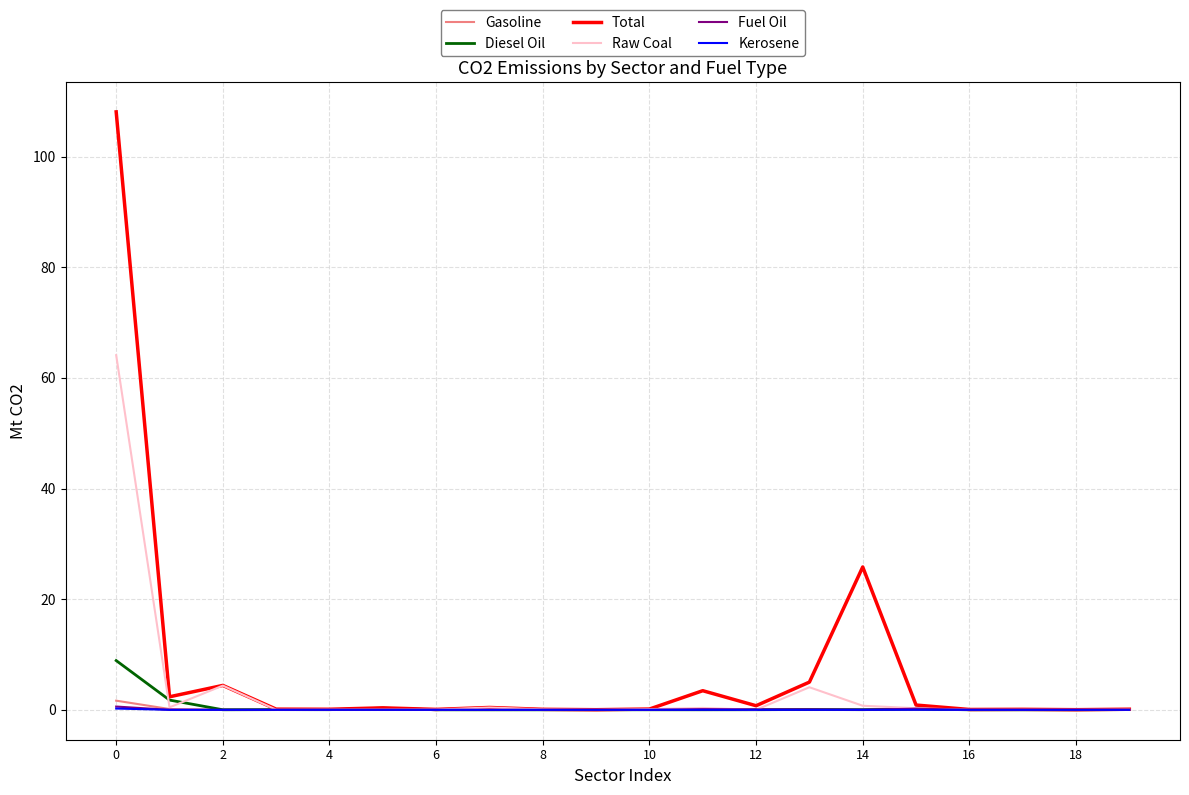

Which series has the largest range (max minus min)?

Total